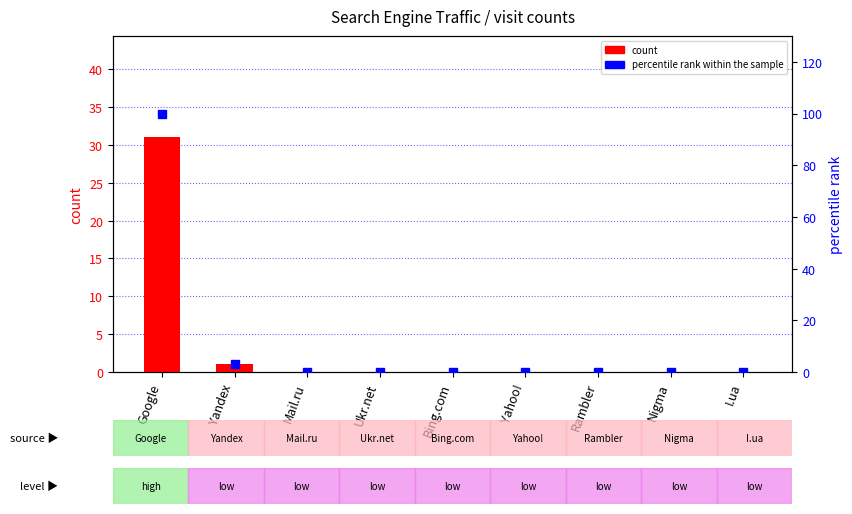

Is the value of percentile rank within the sample at Ukr.net greater than the value of count at Bing.com?

No